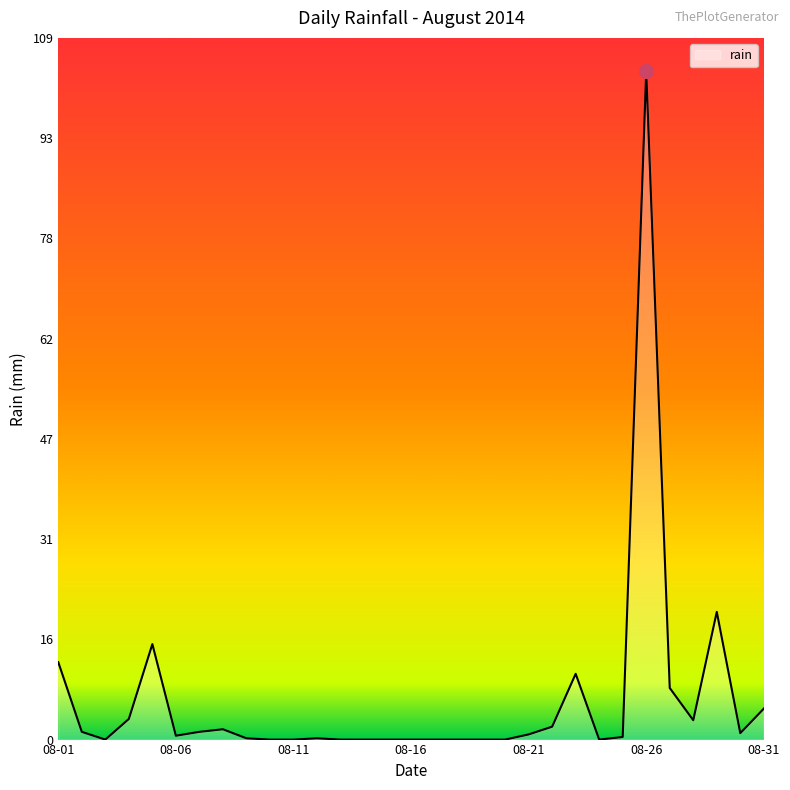

What is the greatest value displayed?

103.6